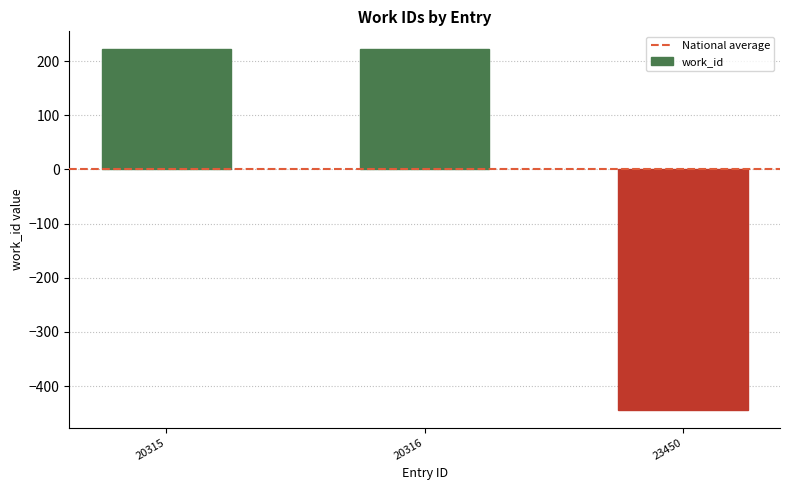

What is the sum of the values at 20316 and 23450?

-221.7